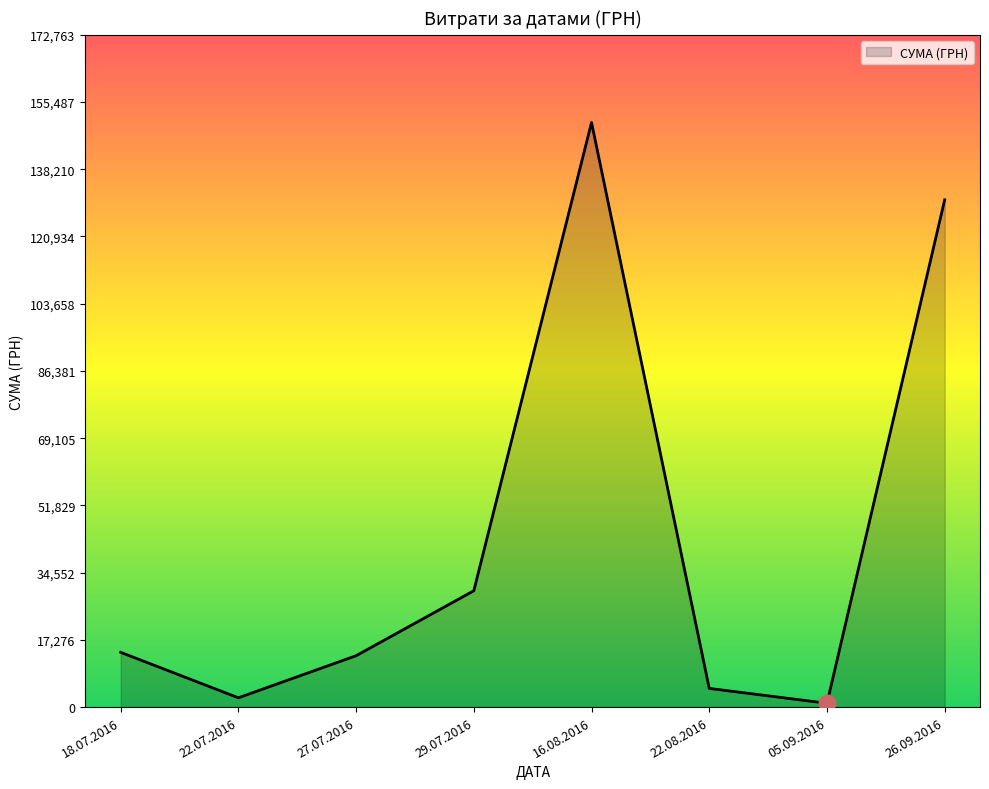

What is the difference between the second highest and minimum values?

129370.8